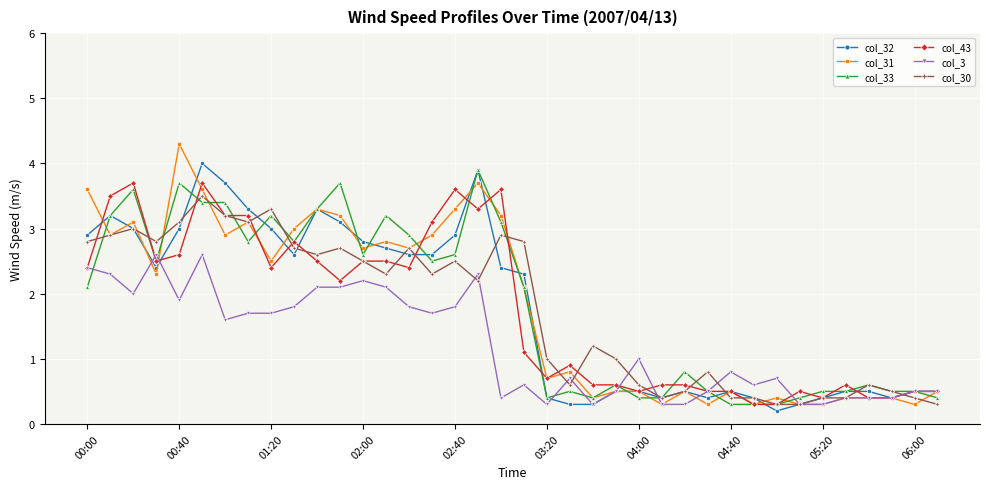

What is the value of the col_33 point at the 20th from the left?

2.1